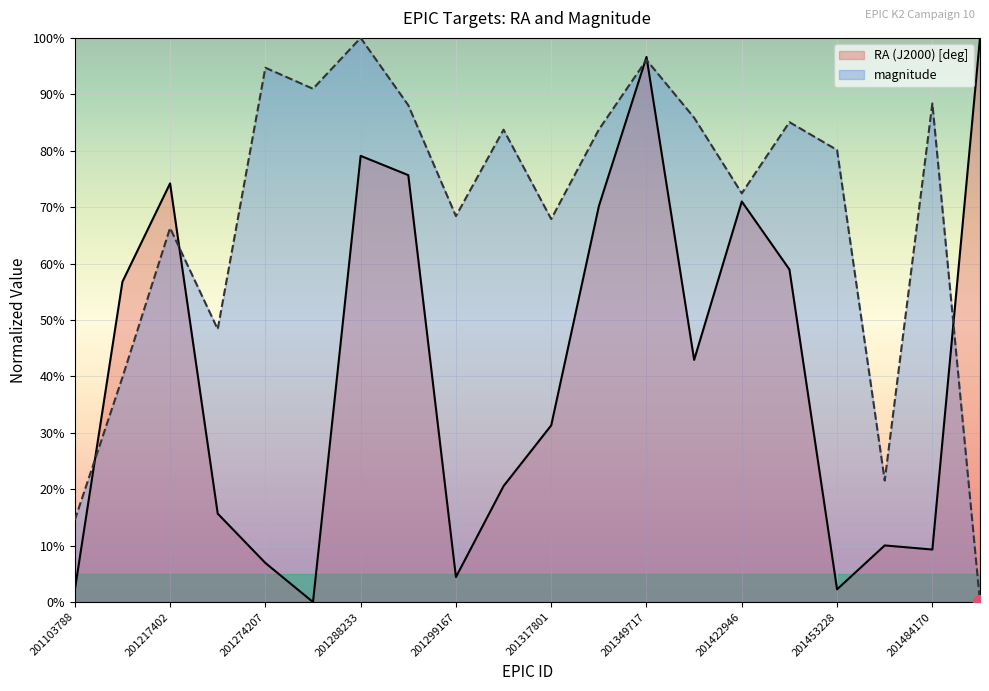

What is the difference between the highest and lowest values at 201295866?

12.4